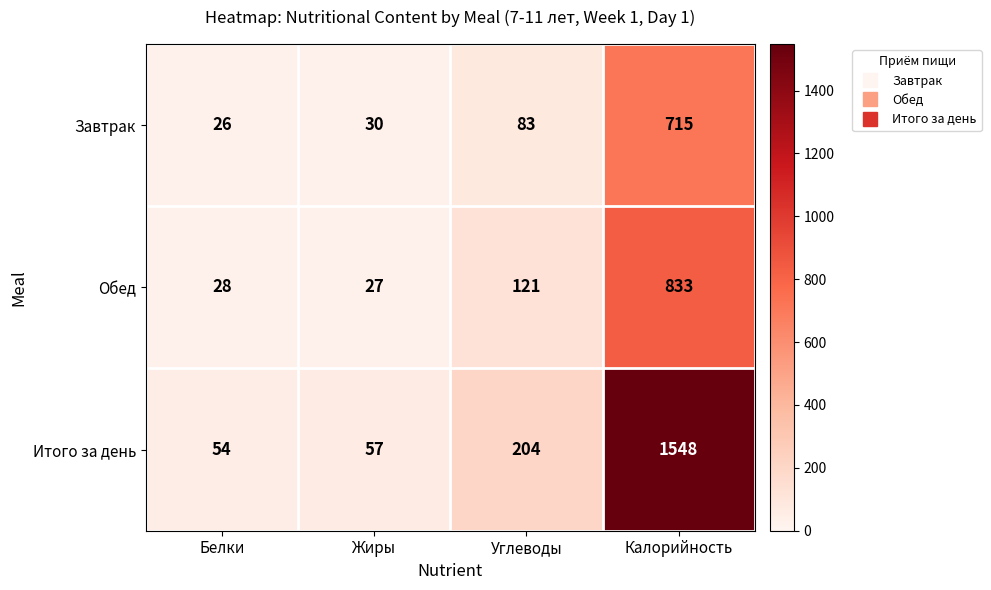

List the series in order of their overall mean, highest first.

Итого за день, Обед, Завтрак